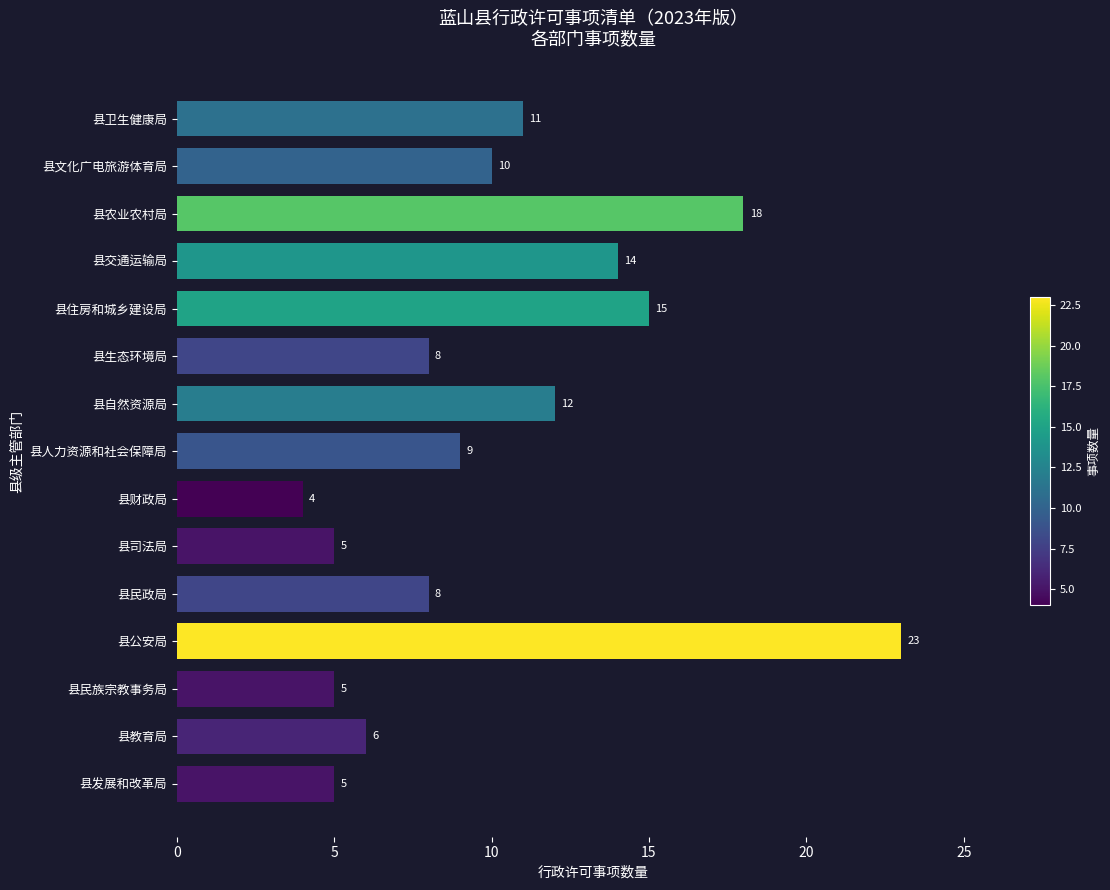

What is the minimum value shown in the chart?

4